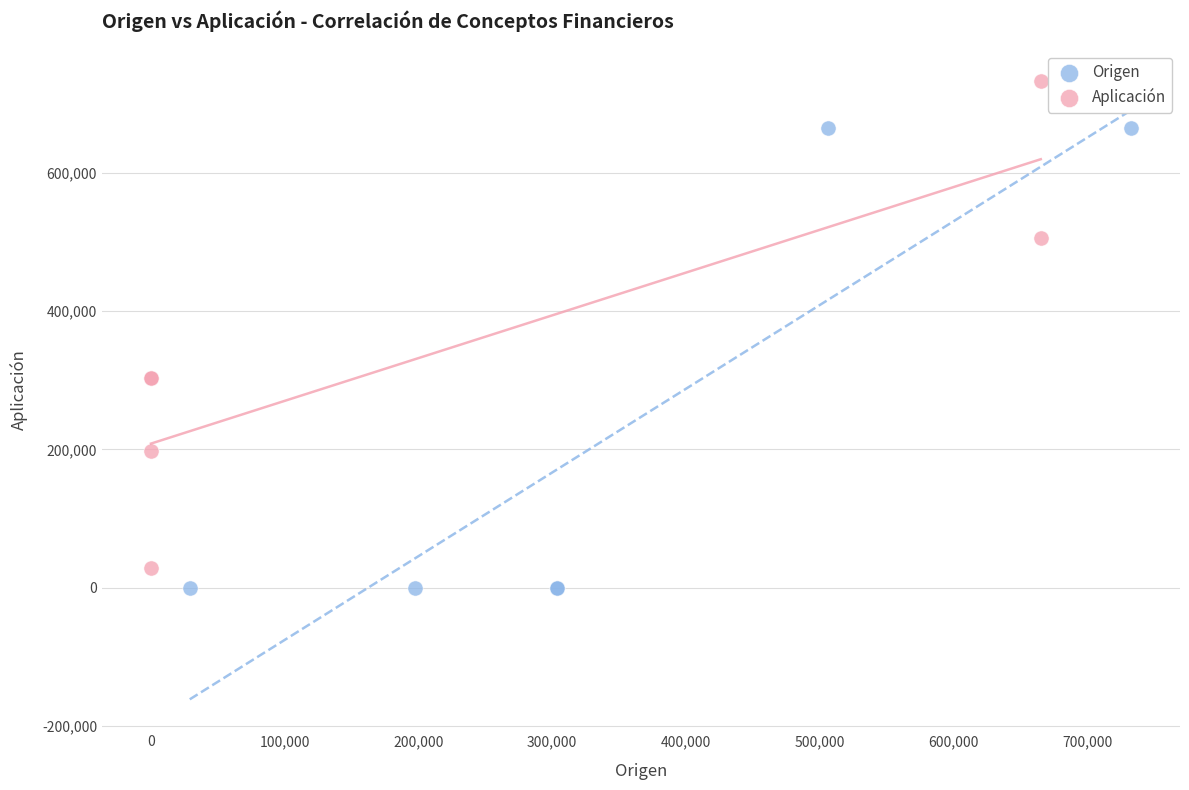

Which series reaches the maximum Y coordinate?

Aplicación